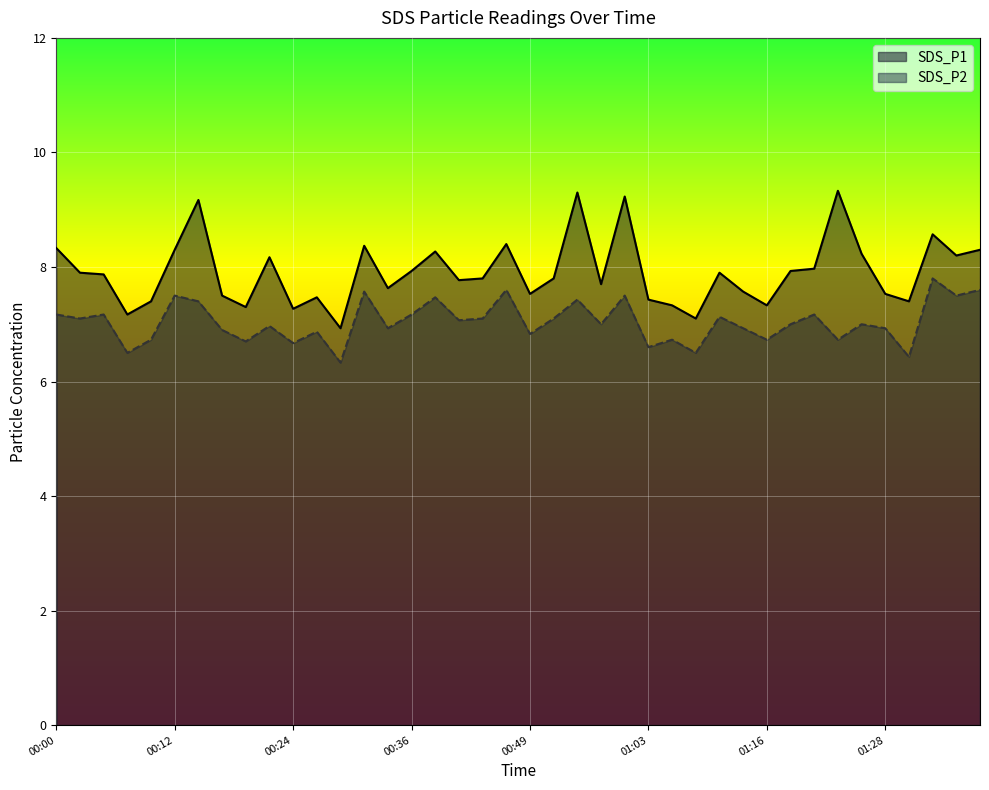

What are all the series names shown in the legend?

SDS_P1, SDS_P2